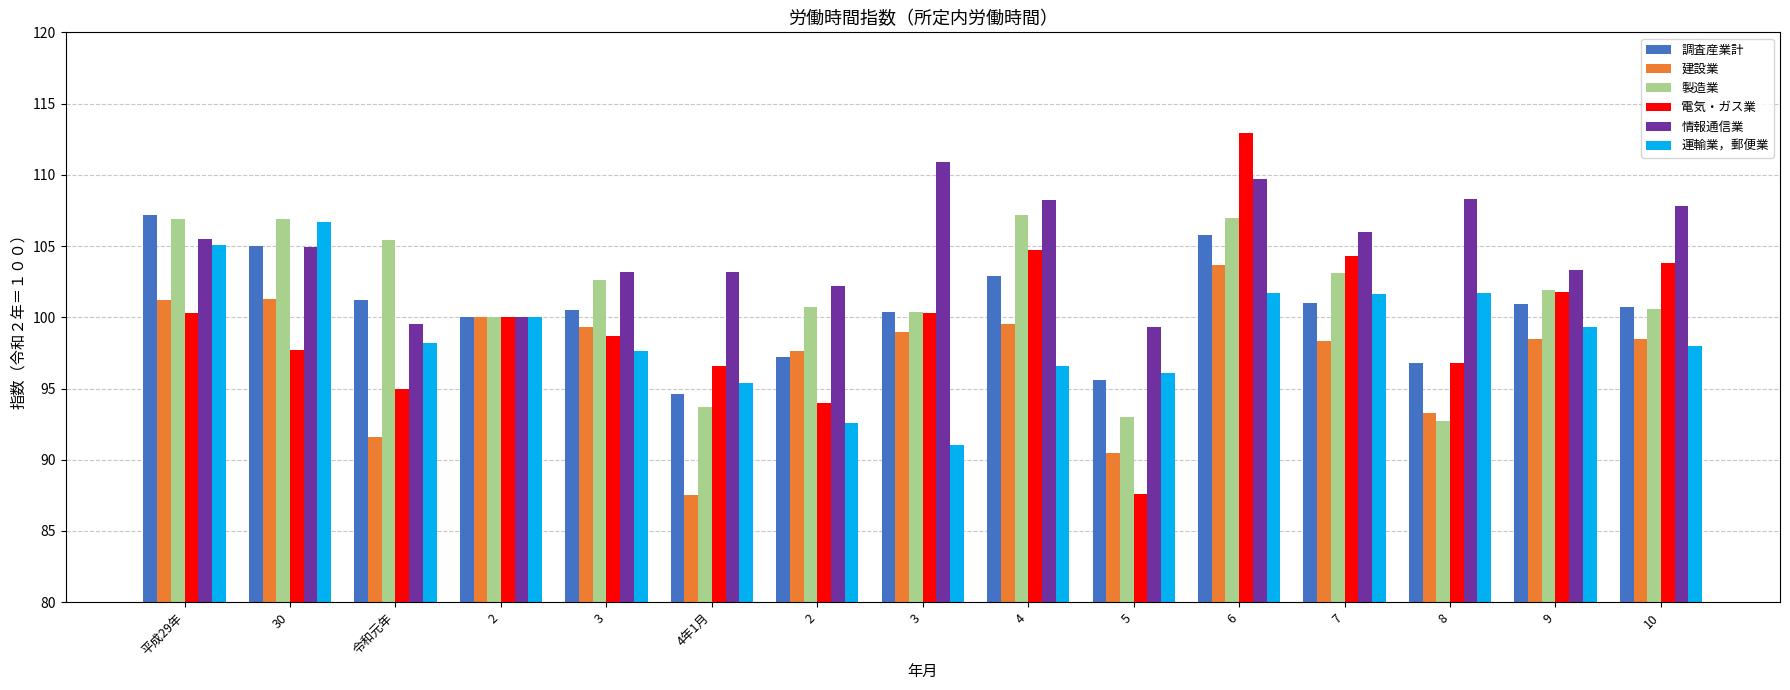

What are all the series names shown in the legend?

調査産業計, 建設業, 製造業, 電気・ガス業, 情報通信業, 運輸業，郵便業